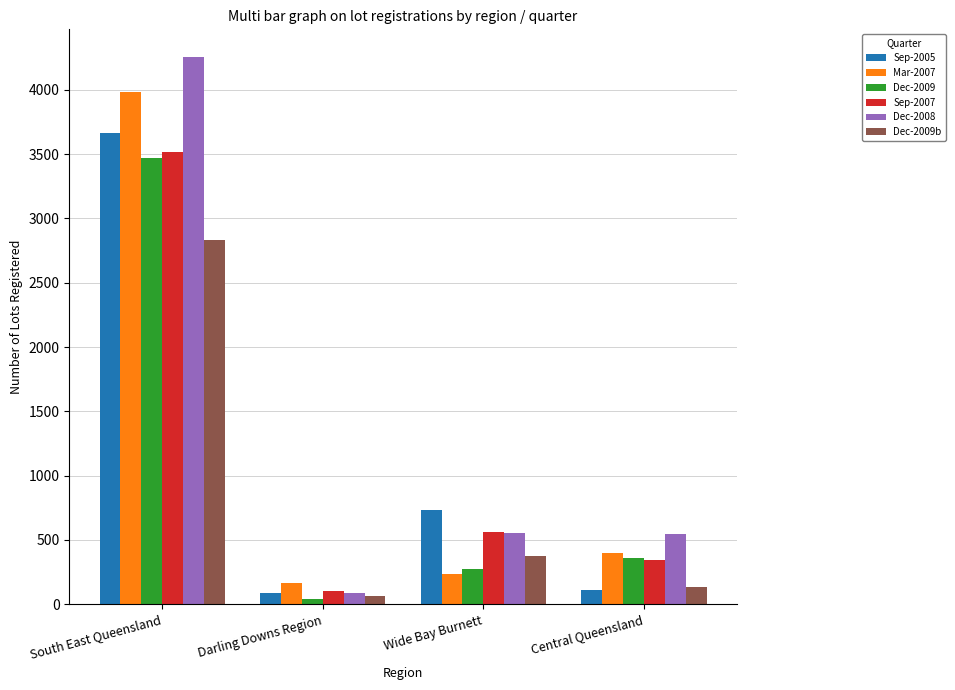

What is the difference between the second highest and minimum values in the Mar-2007 series?

229